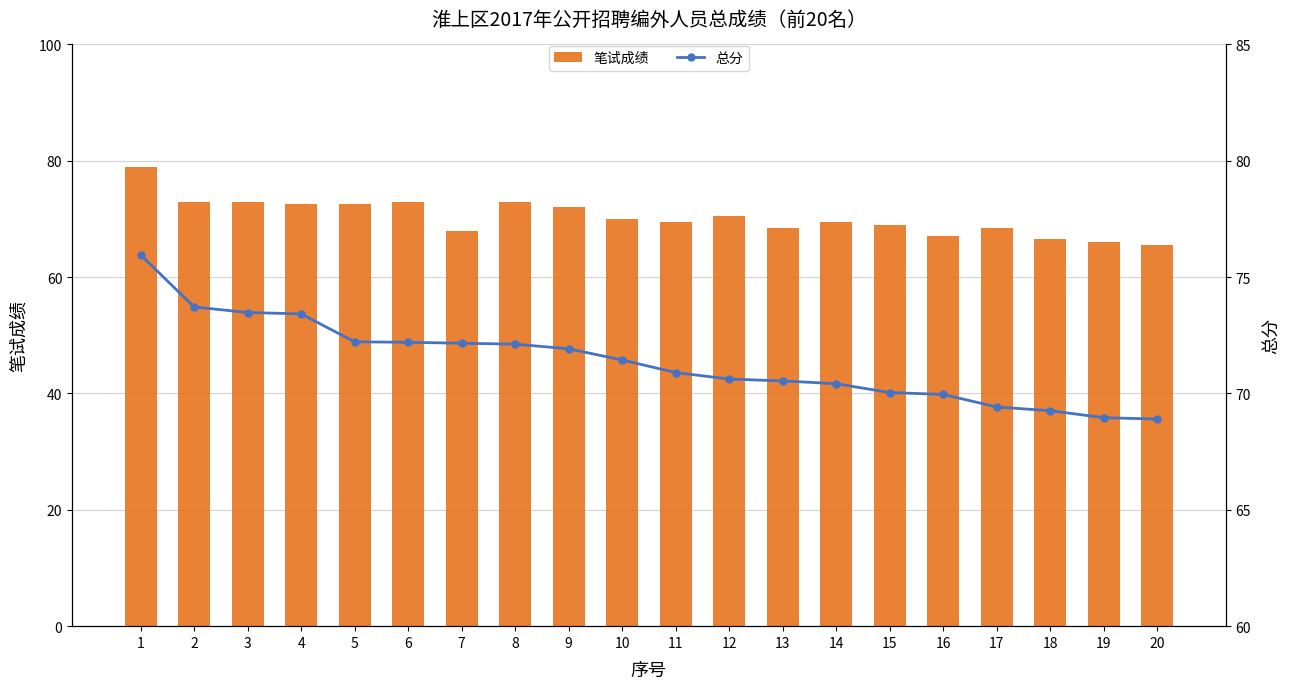

The value of 总分 at 20 is 90.2. True or false?

False